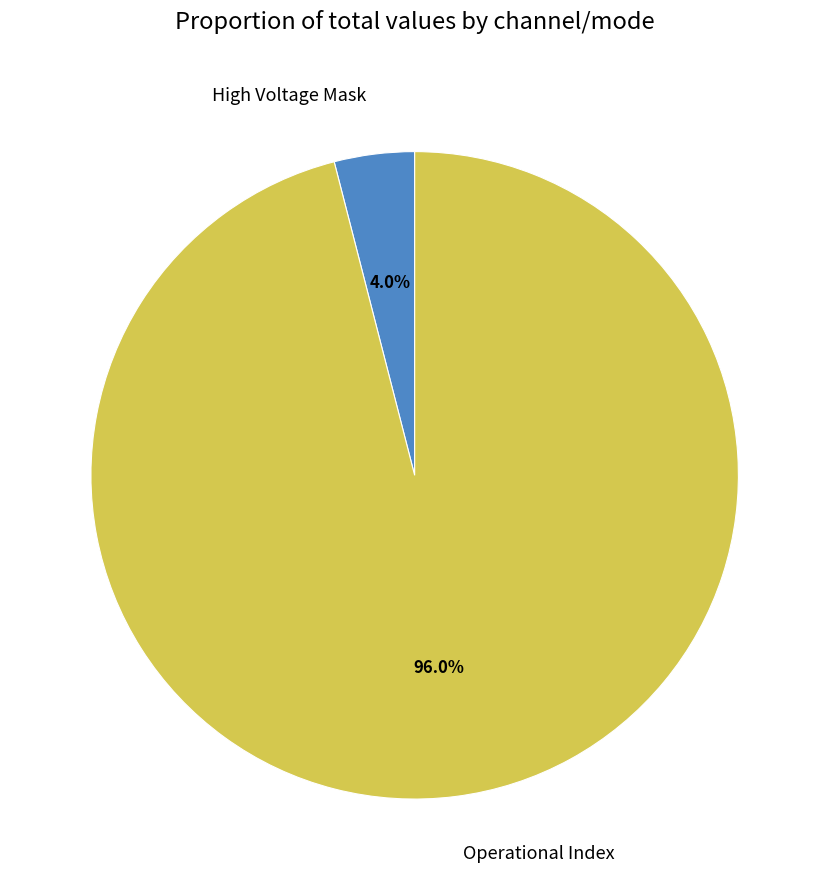

How many slices are in this pie chart?

2